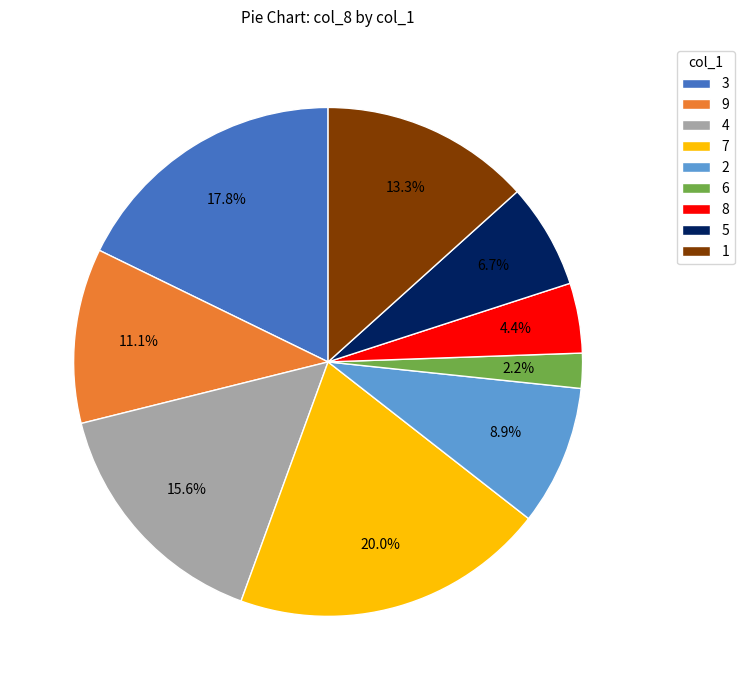

Is the sum of 1 and 5 greater than half?

No